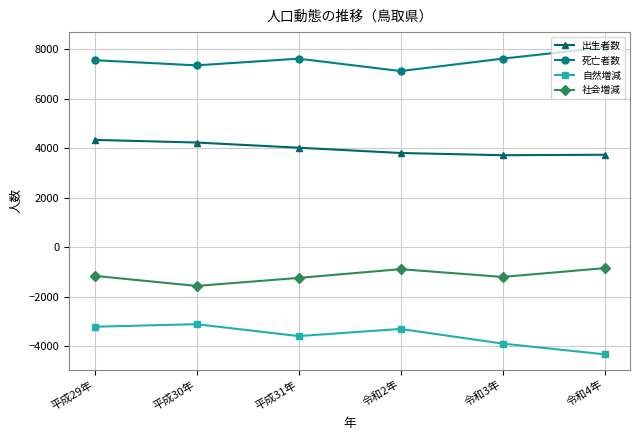

What is the maximum value for 社会増減?

-853